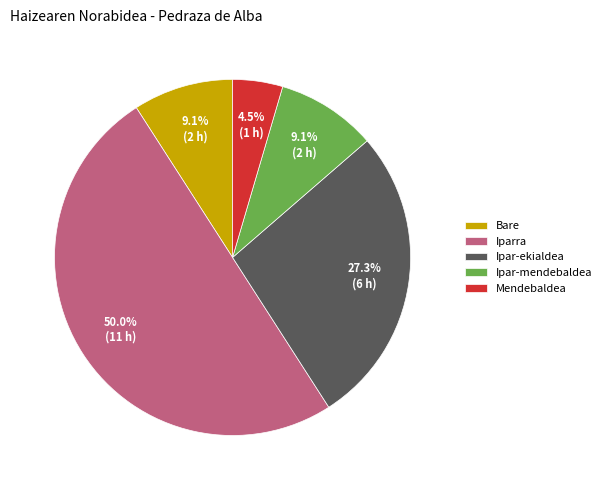

To the nearest percent, what is the average slice percentage?

20%